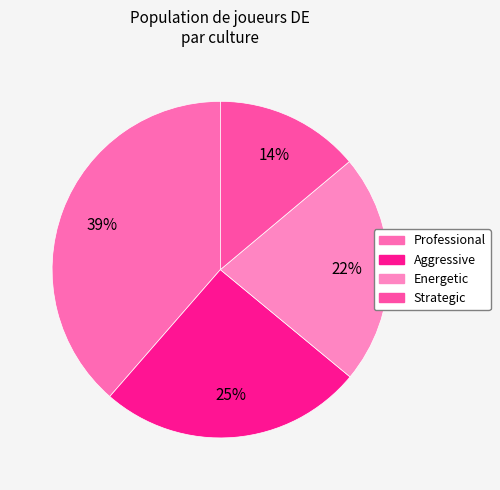

Is Professional the majority of the pie?

No